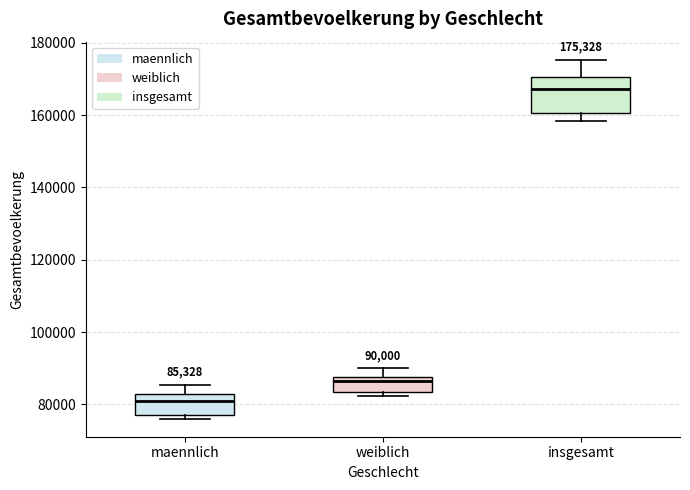

Which box's median line is the lowest?

maennlich